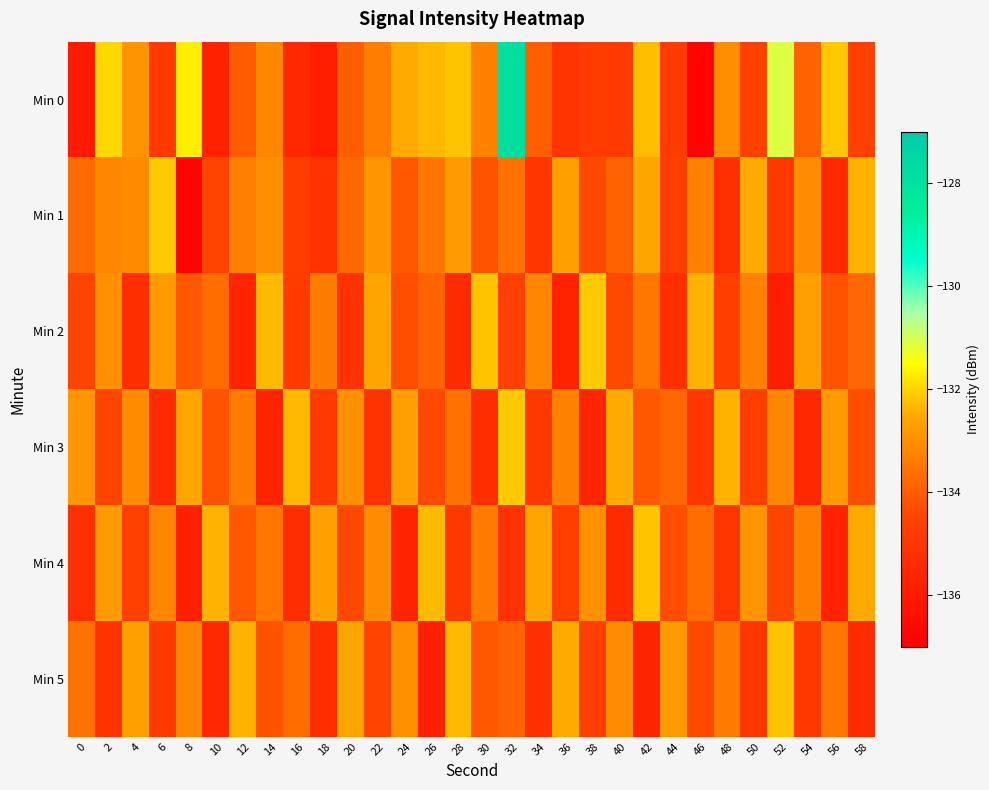

Reading left to right, transcribe all the data shown in this chart.

Min 0: 0=-136.0	2=-131.9	4=-132.9	6=-134.8	8=-131.7	10=-135.8	12=-134.0	14=-133.2	16=-135.5	18=-135.9	20=-134.0	22=-133.4	24=-132.5	26=-132.3	28=-132.2	30=-133.3	32=-127.8	34=-134.0	36=-135.1	38=-134.8	40=-134.9	42=-132.3	44=-134.8	46=-136.8	48=-133.0	50=-134.6	52=-131.1	54=-133.9	56=-132.2	58=-134.6
Min 1: 0=-133.7	2=-133.2	4=-133.1	6=-132.1	8=-136.8	10=-134.5	12=-133.3	14=-133.0	16=-134.7	18=-135.1	20=-133.8	22=-132.9	24=-134.1	26=-133.5	28=-132.8	30=-134.2	32=-133.6	34=-135.0	36=-132.7	38=-134.4	40=-133.9	42=-132.6	44=-134.7	46=-133.3	48=-135.2	50=-132.5	52=-134.9	54=-133.1	56=-135.5	58=-132.4
Min 2: 0=-134.5	2=-133.0	4=-135.3	6=-132.8	8=-134.1	10=-133.7	12=-135.6	14=-132.3	16=-134.8	18=-133.4	20=-135.1	22=-132.6	24=-134.3	26=-133.9	28=-135.4	30=-132.2	32=-134.6	34=-133.2	36=-135.7	38=-132.1	40=-134.4	42=-133.5	44=-135.2	46=-132.4	48=-134.7	50=-133.3	52=-135.9	54=-132.7	56=-134.2	58=-133.8
Min 3: 0=-132.9	2=-134.5	4=-133.1	6=-135.4	8=-132.6	10=-134.2	12=-133.4	14=-135.7	16=-132.3	18=-134.8	20=-133.0	22=-135.1	24=-132.7	26=-134.4	28=-133.6	30=-135.3	32=-132.1	34=-134.9	36=-133.3	38=-135.6	40=-132.5	42=-134.1	44=-133.8	46=-135.0	48=-132.4	50=-134.7	52=-133.2	54=-135.5	56=-132.8	58=-134.3
Min 4: 0=-135.2	2=-132.8	4=-134.6	6=-133.2	8=-135.8	10=-132.4	12=-134.1	14=-133.5	16=-135.3	18=-132.7	20=-134.4	22=-133.1	24=-135.6	26=-132.3	28=-134.9	30=-133.4	32=-135.1	34=-132.6	36=-134.7	38=-133.0	40=-135.4	42=-132.2	44=-134.3	46=-133.7	48=-135.0	50=-132.9	52=-134.5	54=-133.3	56=-135.7	58=-132.5
Min 5: 0=-133.6	2=-135.1	4=-132.7	6=-134.8	8=-133.2	10=-135.5	12=-132.4	14=-134.2	16=-133.7	18=-135.3	20=-132.6	22=-134.5	24=-133.0	26=-135.8	28=-132.3	30=-134.1	32=-133.9	34=-135.2	36=-132.5	38=-134.7	40=-133.1	42=-135.6	44=-132.8	46=-134.4	48=-133.4	50=-135.0	52=-132.2	54=-134.9	56=-133.5	58=-135.4